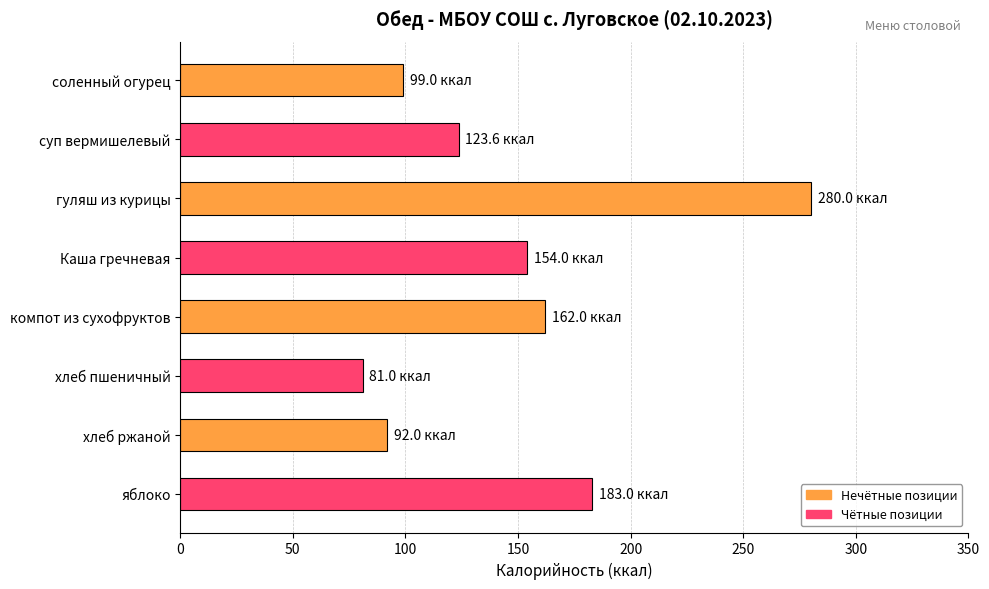

Count the number of categories in the chart.

8